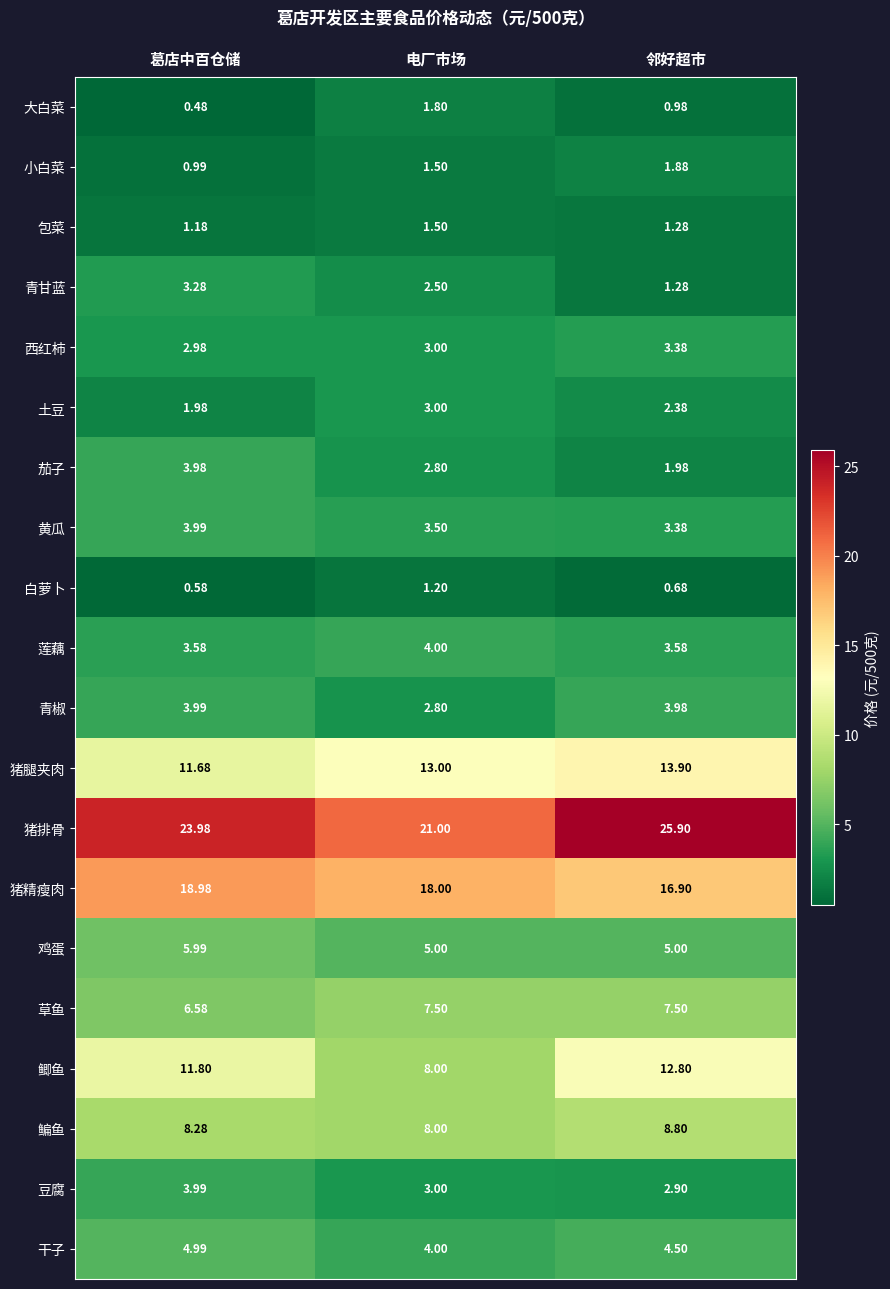

What is the difference between the highest and lowest values at 电厂市场?

19.8